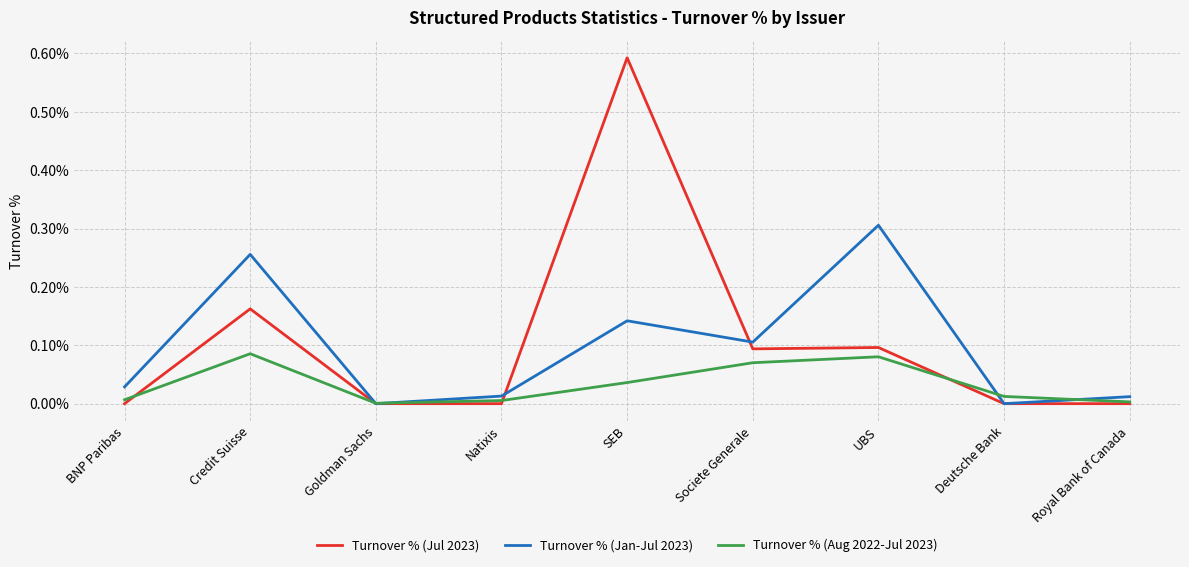

At which category is the sum across all series the highest?

SEB